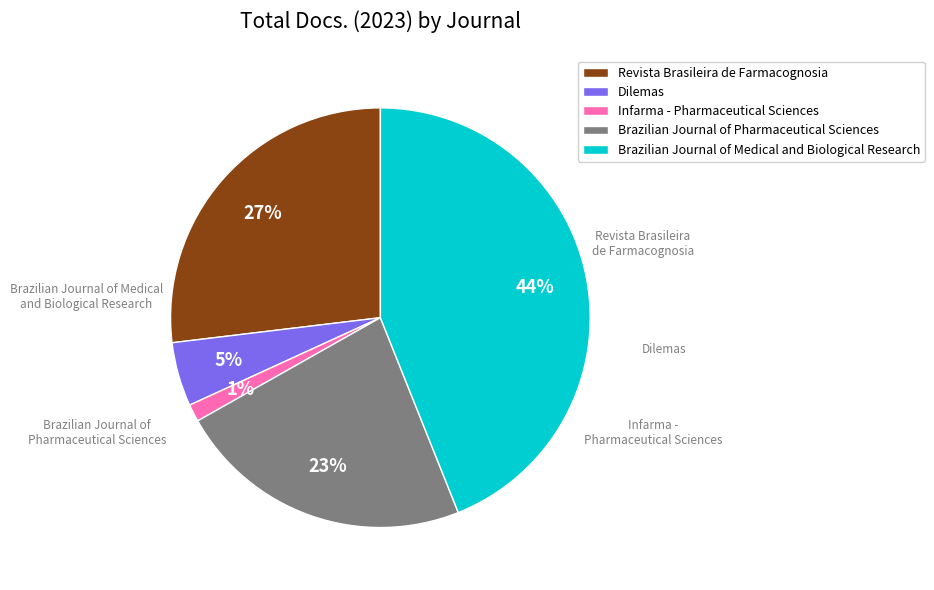

Which category has the smallest portion of the pie?

Infarma - Pharmaceutical Sciences